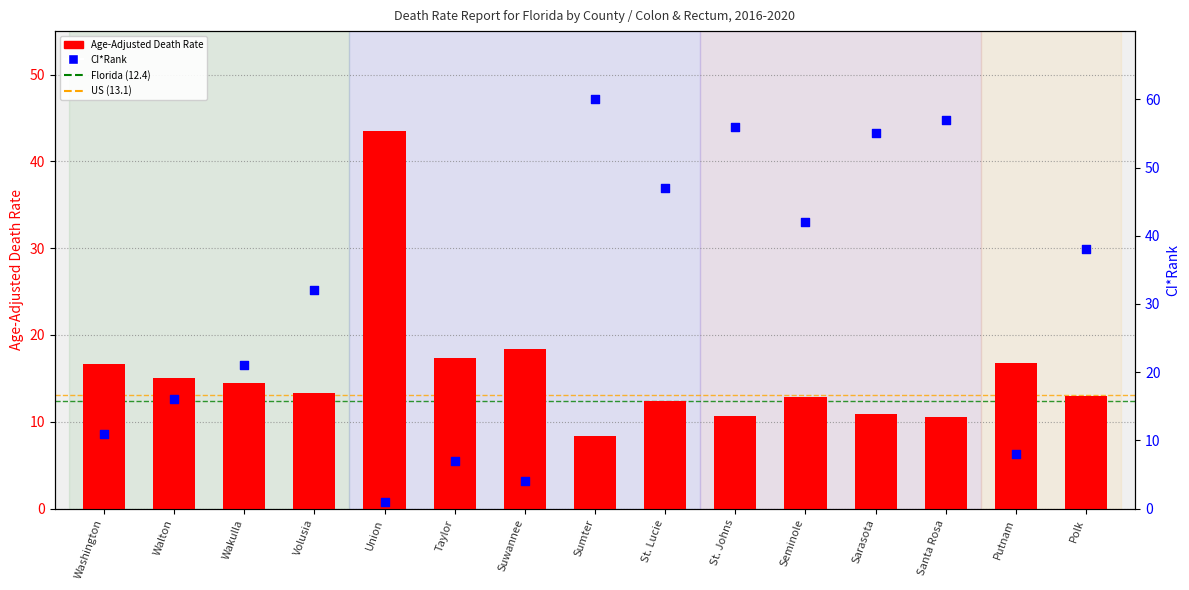

At how many categories does at least one series exceed 43?

6